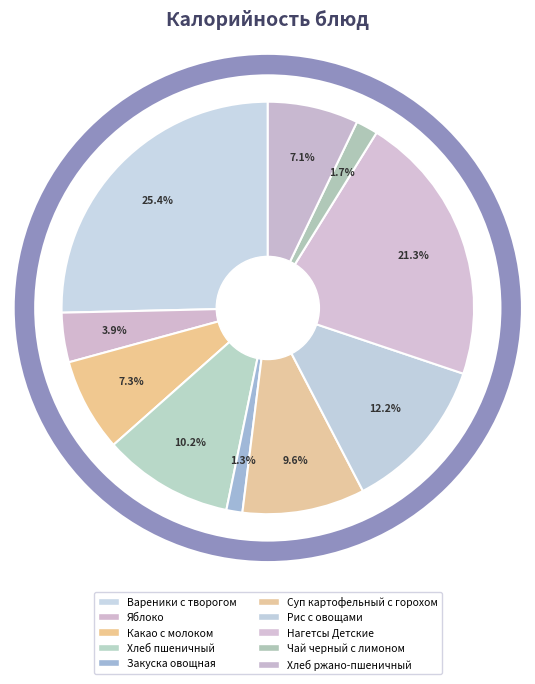

Rank the categories by value from highest to lowest.

Вареники с творогом, Нагетсы Детские, Рис с овощами, Хлеб пшеничный, Суп картофельный с горохом, Какао с молоком, Хлеб ржано-пшеничный, Яблоко, Чай черный с лимоном, Закуска овощная